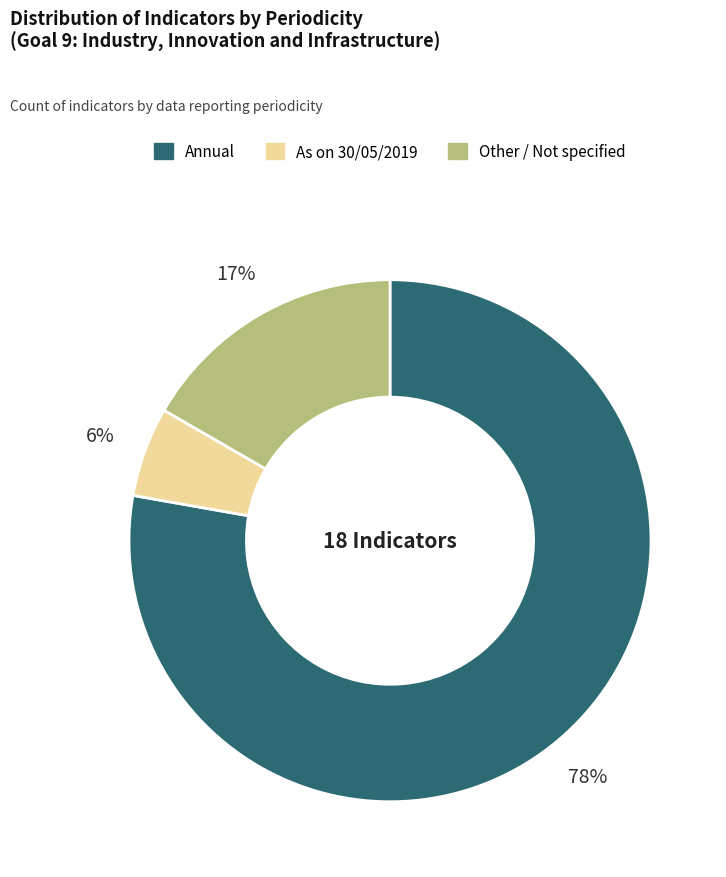

Is the sum of Other and As on 30/05/2019 greater than half?

No